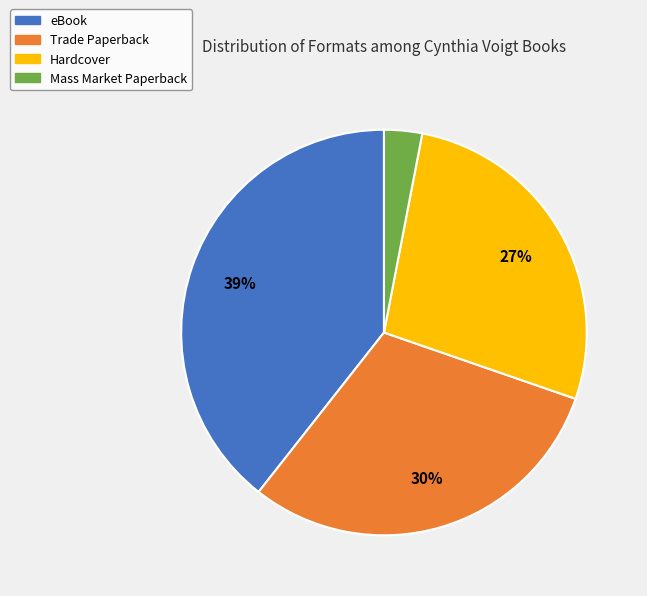

To the nearest percent, what is the difference between the largest and smallest slice percentages?

36%